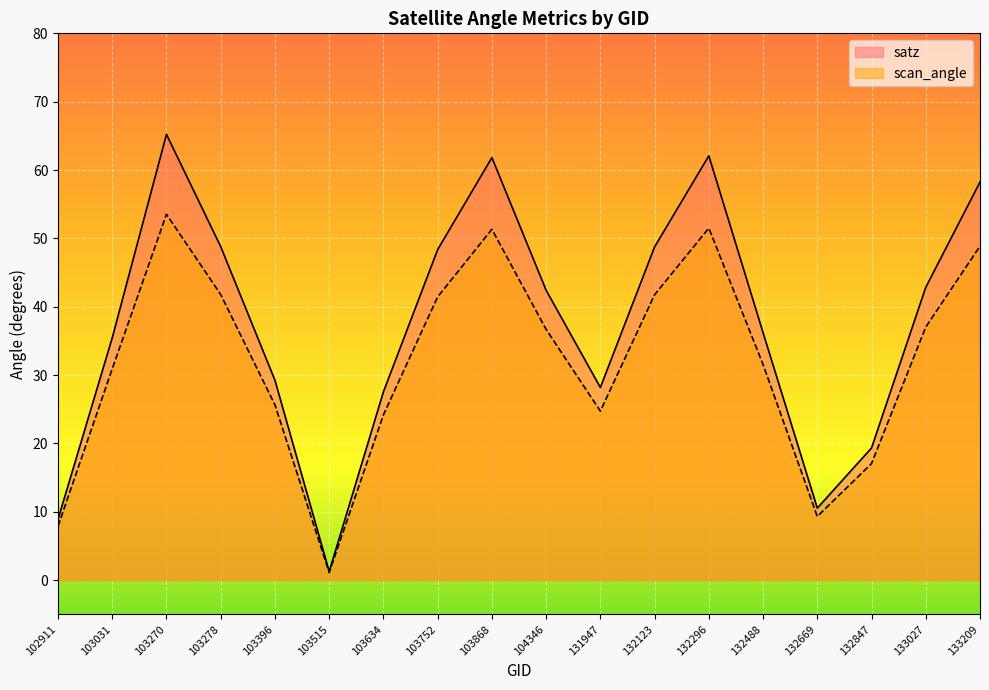

At how many categories does at least one series exceed 17?

15